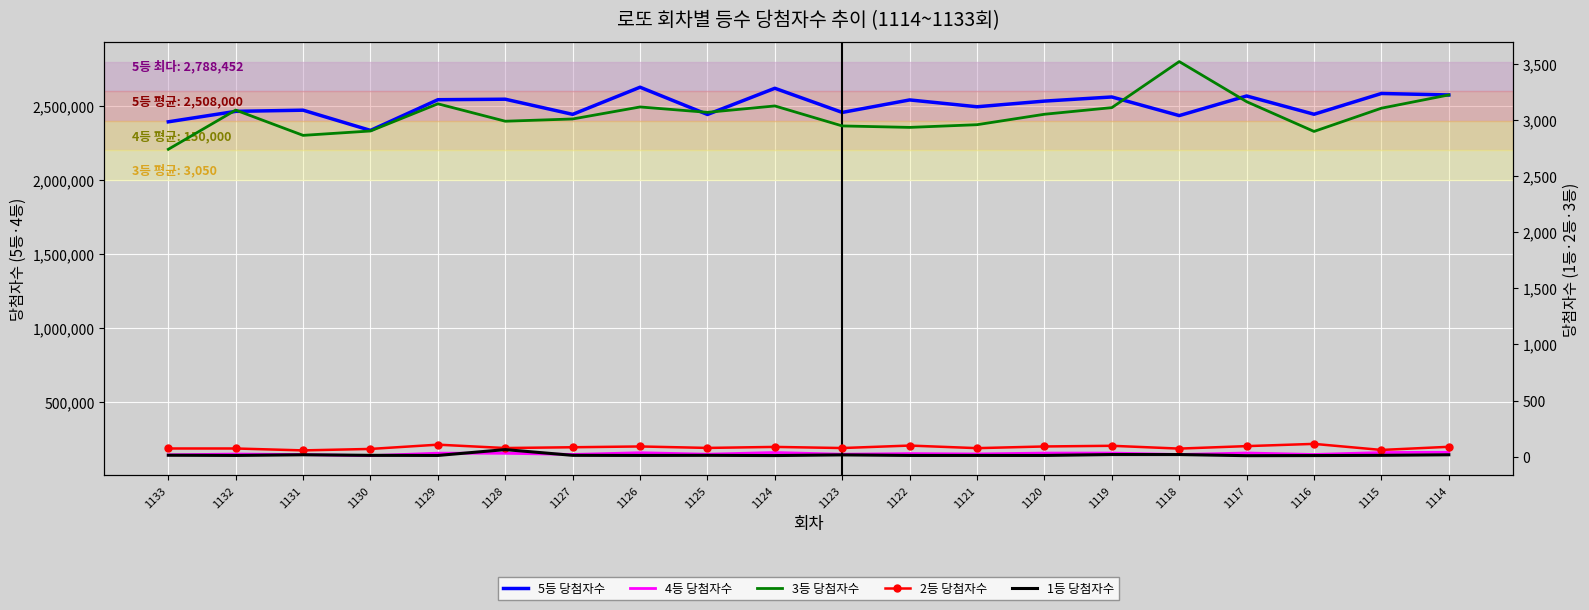

True or false: 3등 당첨자수 and 2등 당첨자수 intersect in this chart.

False